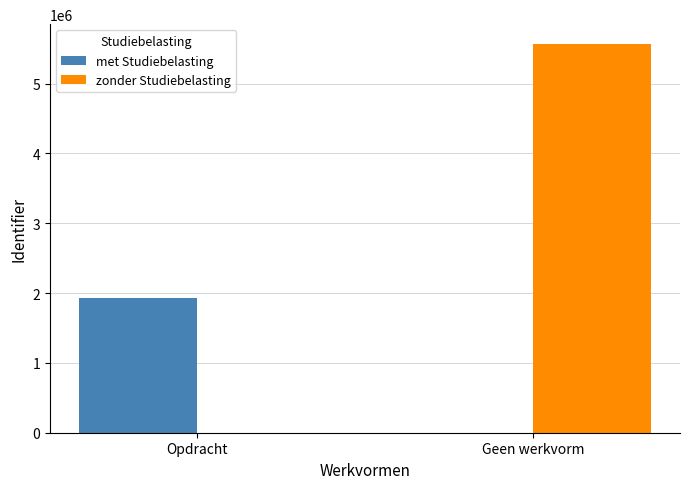

How many groups of bars are there?

2